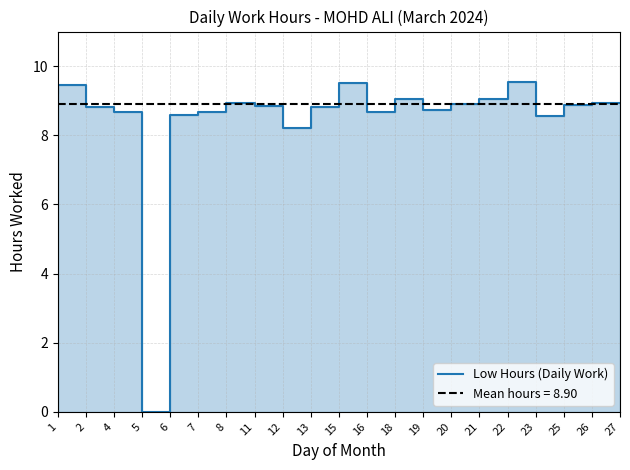

List the labels in order of value, largest first.

23, 16, 2, 1, 22, 19, 11, 27, 21, 26, 12, 4, 15, 20, 5, 18, 8, 7, 25, 13, 6